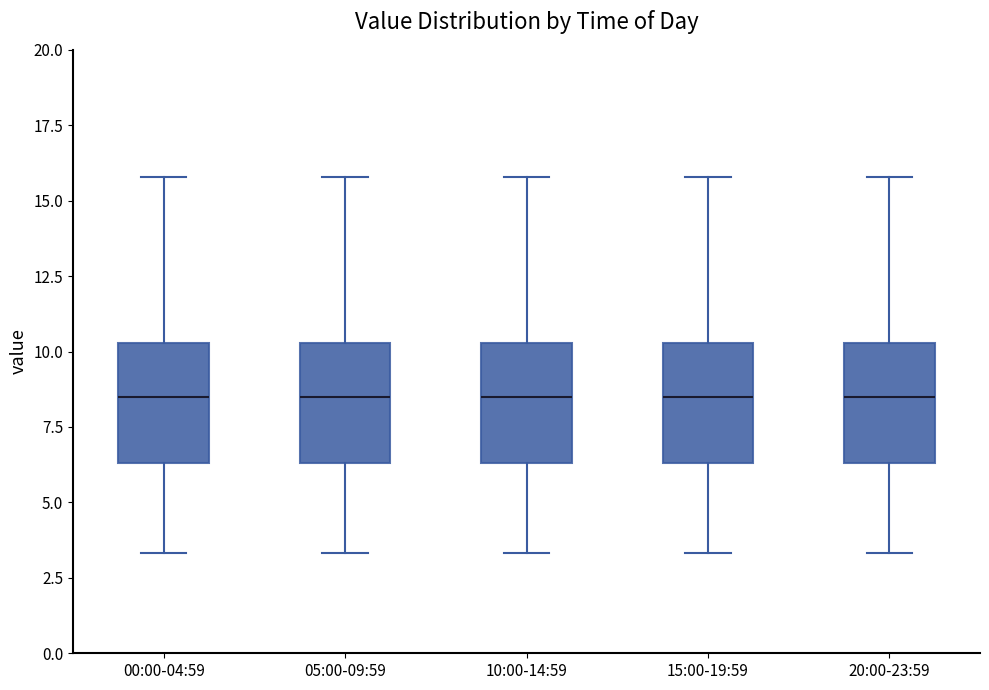

Reading left to right, transcribe this box plot: for each box, give where its median line is, the range the box spans, and where its two whiskers end, as read against the y-axis. The values are not printed on the chart, so give them approximately, as read against the axis.

00:00-04:59: median 8.5, box 6.5 to 10.5, whiskers 3.5 to 16.0
05:00-09:59: median 8.5, box 6.5 to 10.5, whiskers 3.5 to 16.0
10:00-14:59: median 8.5, box 6.5 to 10.5, whiskers 3.5 to 16.0
15:00-19:59: median 8.5, box 6.5 to 10.5, whiskers 3.5 to 16.0
20:00-23:59: median 8.5, box 6.5 to 10.5, whiskers 3.5 to 16.0